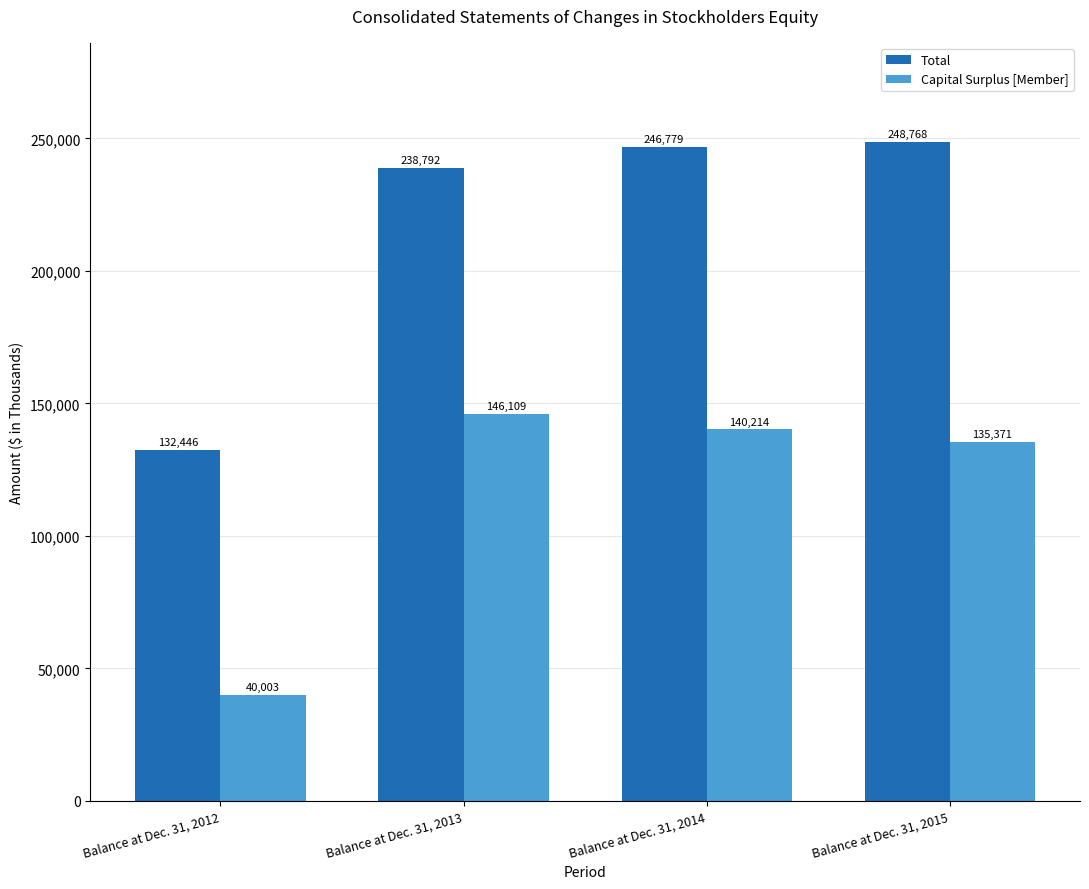

Reading left to right, extract all data points from this chart.

Total: 132446	238792	246779	248768
Capital Surplus [Member]: 40003	146109	140214	135371